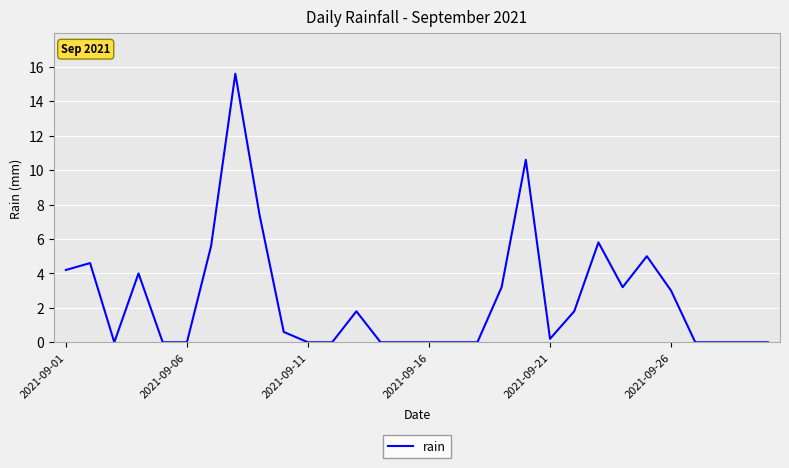

What is the difference between the maximum and minimum values?

15.6